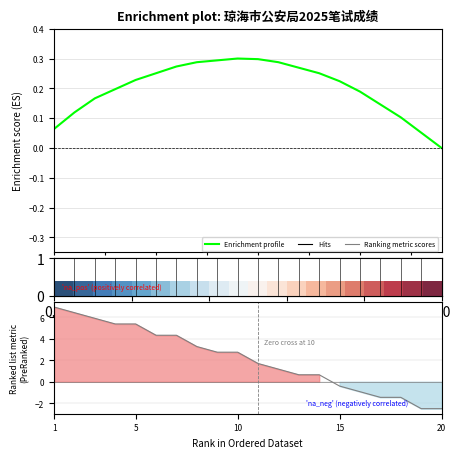

What value does the 岗位排名 series have at 19?

0.1